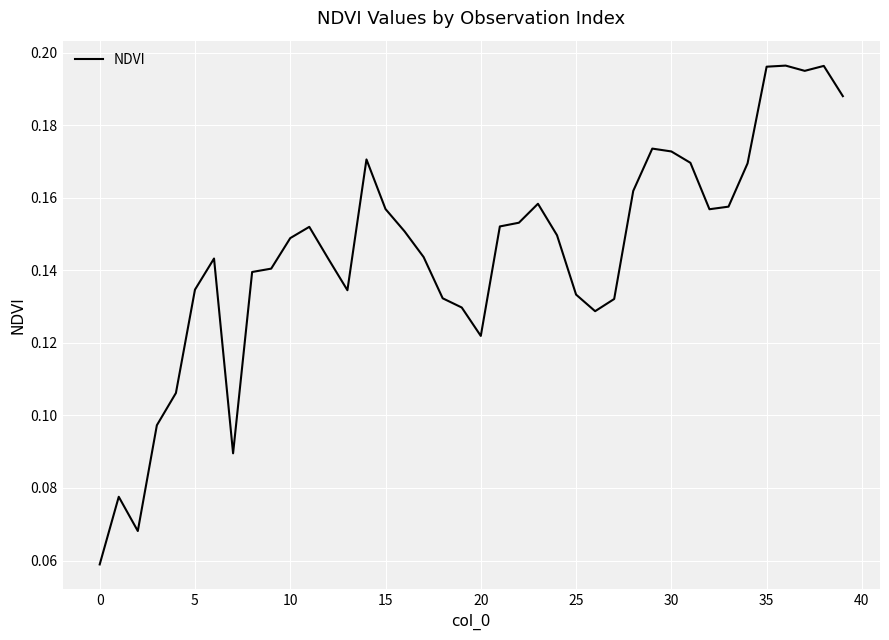

What is the average value?

0.1